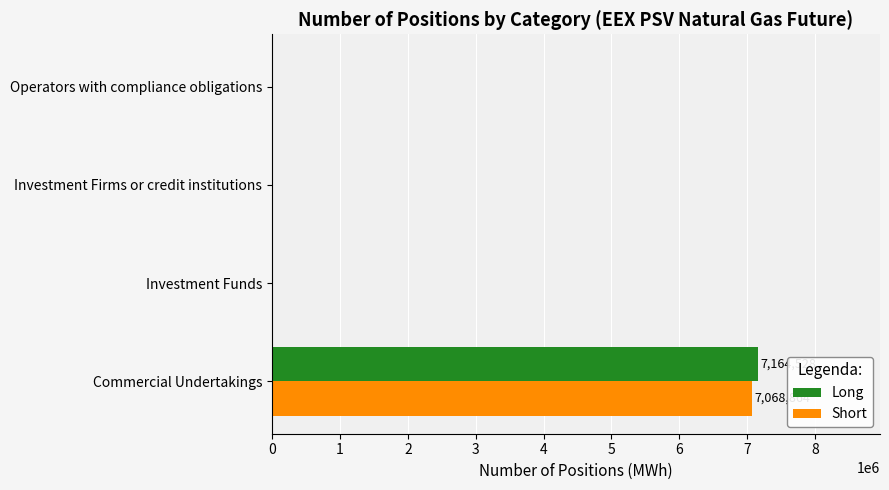

Is the value of Short at Commercial Undertakings greater than the value of Long at Investment Funds?

Yes